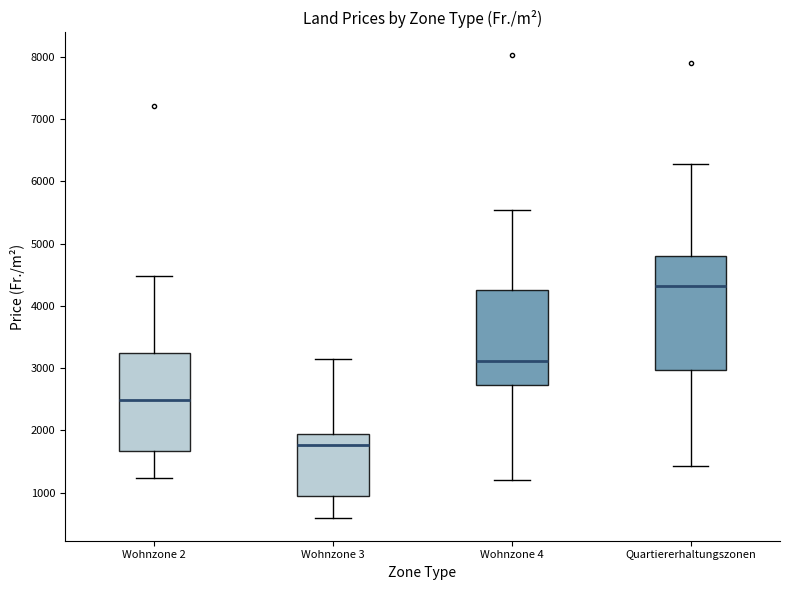

Reading left to right, read every box against the y-axis: the position of its median line, the range the box covers, and the ends of its whiskers. The values are not printed on the chart, so give them approximately, as read against the axis.

Wohnzone 2: median 2500, box 1700 to 3200, whiskers 1200 to 4500
Wohnzone 3: median 1800, box 900 to 1900, whiskers 600 to 3200
Wohnzone 4: median 3100, box 2700 to 4200, whiskers 1200 to 5500
Quartiererhaltungszonen: median 4300, box 3000 to 4800, whiskers 1400 to 6300